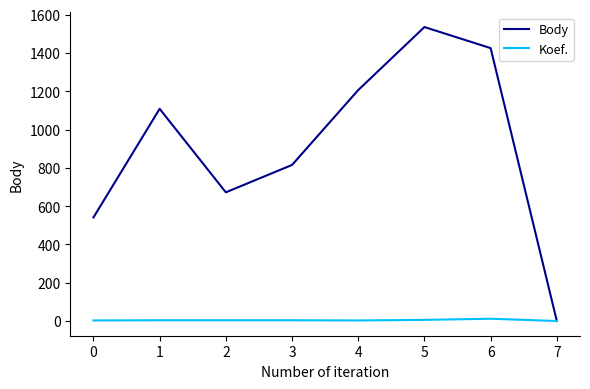

Is it true that Body equals 541 at 0?

True